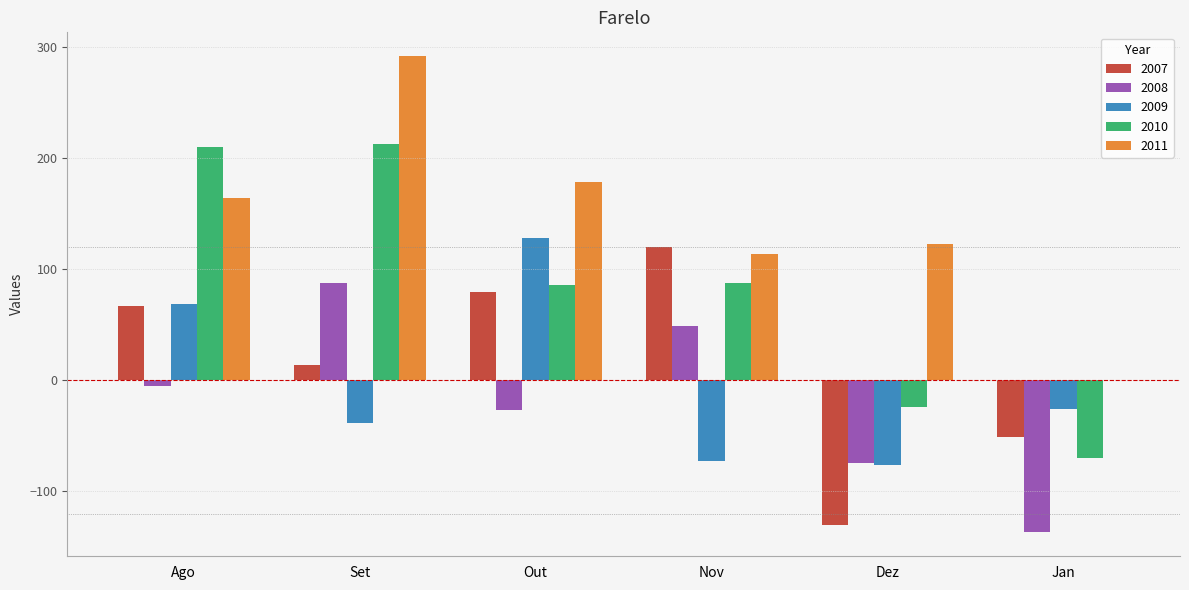

Between Nov and Dez, which series saw the biggest shift?

2007